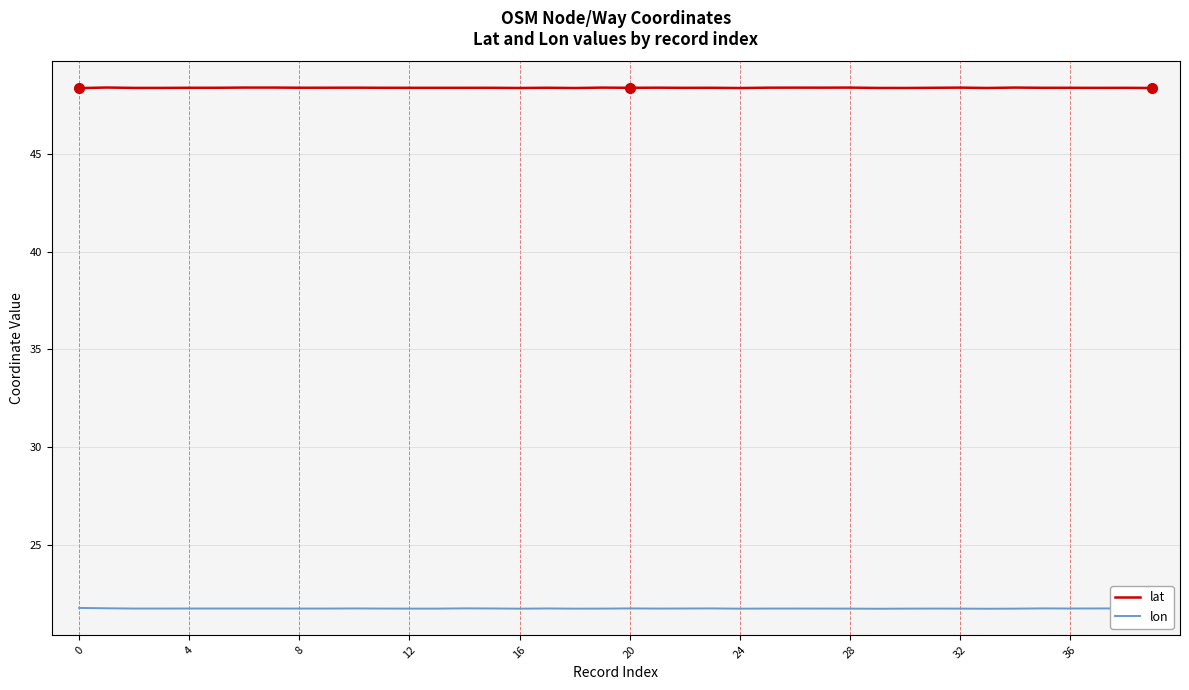

True or false: lon and lat intersect in this chart.

False